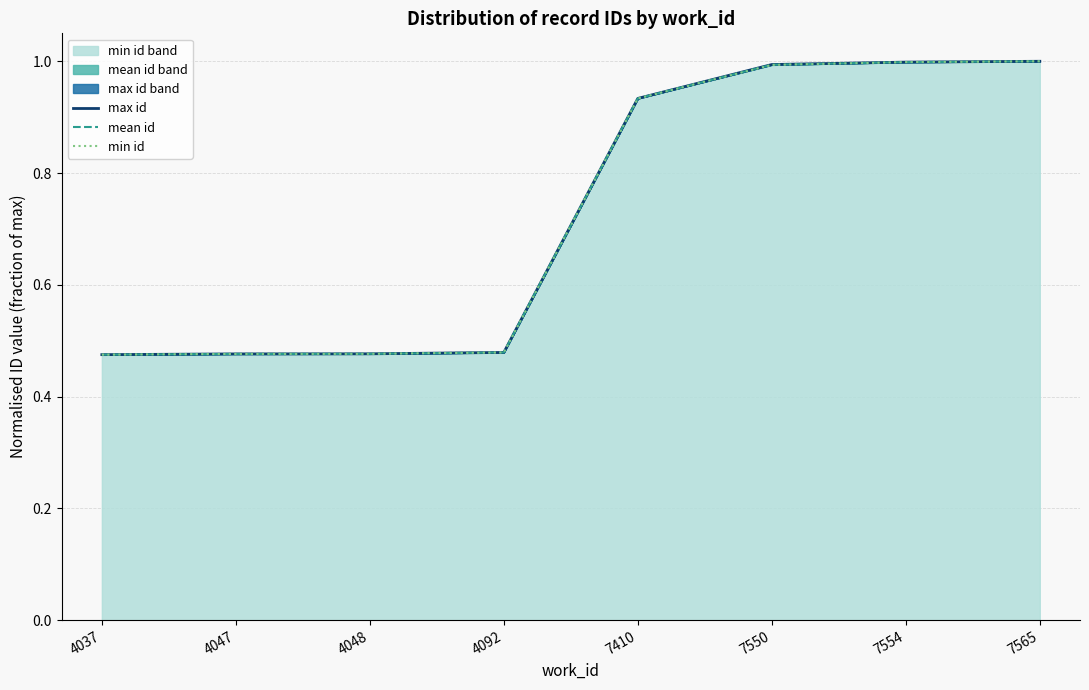

What are all the series names shown in the legend?

max id, mean id, min id